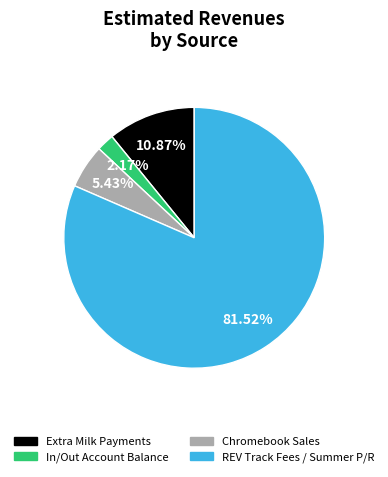

How many segments does this pie chart have?

4